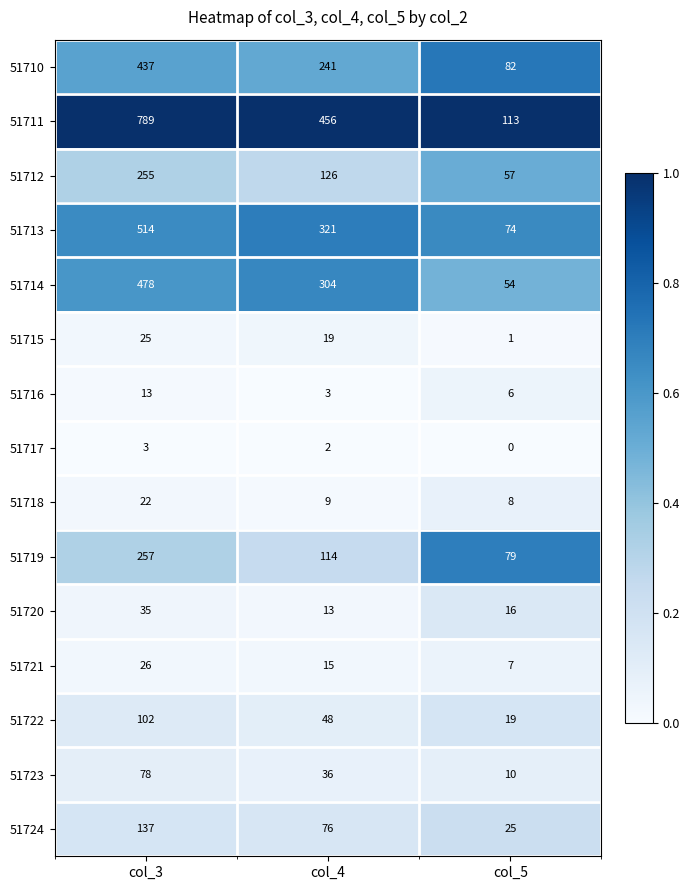

What is the spread (max minus min) of values at col_3?

786